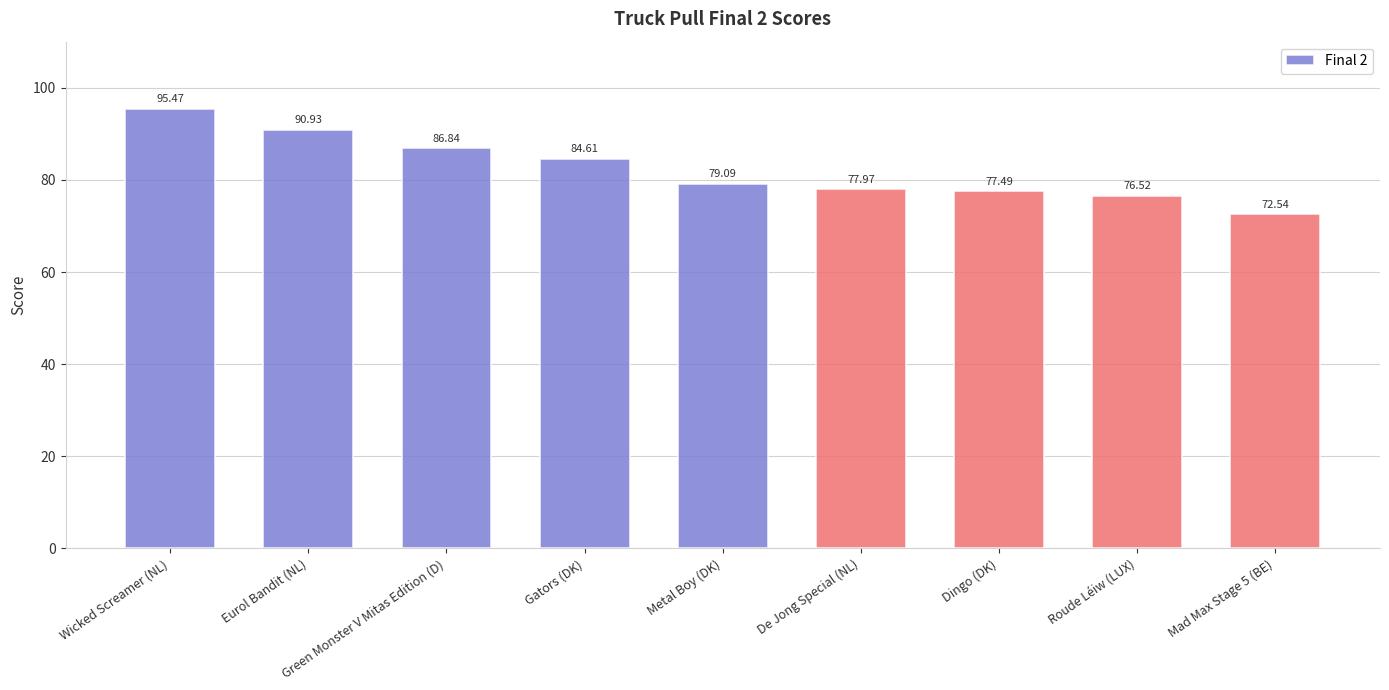

What value does the data have at Mad Max Stage 5 (BE)?

72.5